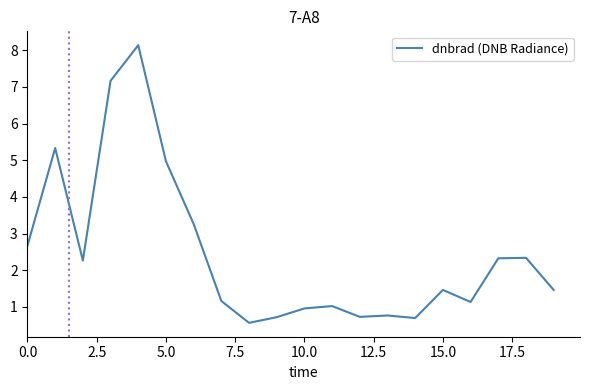

What is the minimum value shown in the chart?

0.6